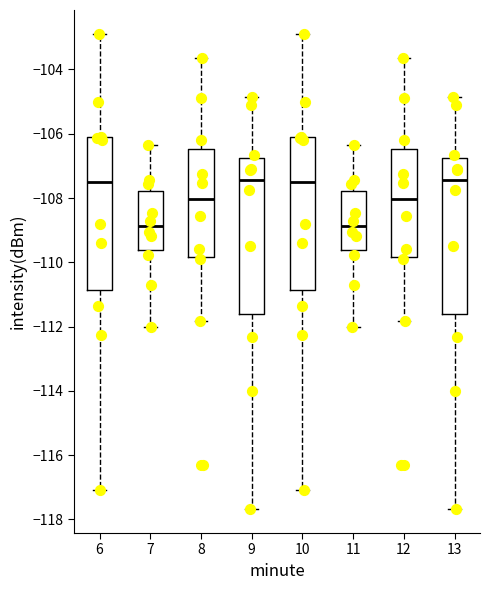

Reading left to right, transcribe this box plot: for each box, give where its median line is, the range the box spans, and where its two whiskers end, as read against the y-axis. The values are not printed on the chart, so give them approximately, as read against the axis.

6: median -107.6, box -110.8 to -106.2, whiskers -117.2 to -102.8
7: median -108.8, box -109.6 to -107.8, whiskers -112.0 to -106.4
8: median -108.0, box -109.8 to -106.4, whiskers -111.8 to -103.6
9: median -107.4, box -111.6 to -106.8, whiskers -117.6 to -104.8
10: median -107.6, box -110.8 to -106.2, whiskers -117.2 to -102.8
11: median -108.8, box -109.6 to -107.8, whiskers -112.0 to -106.4
12: median -108.0, box -109.8 to -106.4, whiskers -111.8 to -103.6
13: median -107.4, box -111.6 to -106.8, whiskers -117.6 to -104.8